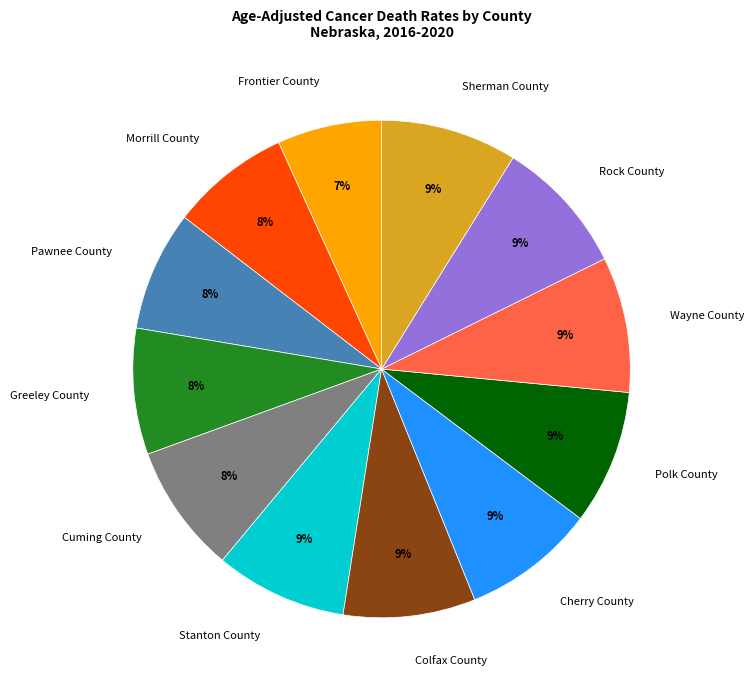

Is it true that Polk County is 9% of the pie?

True